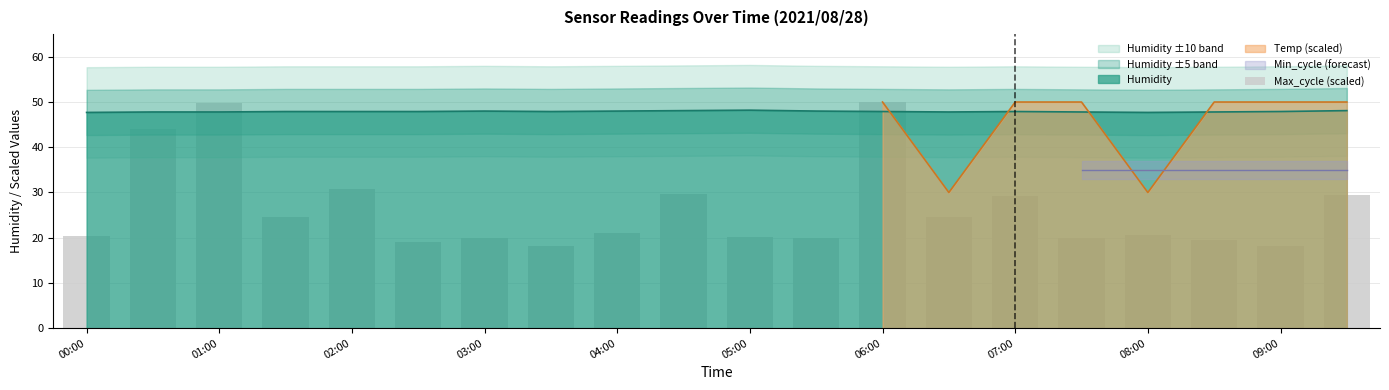

What is the label of the 20th bar from the right?

00:00